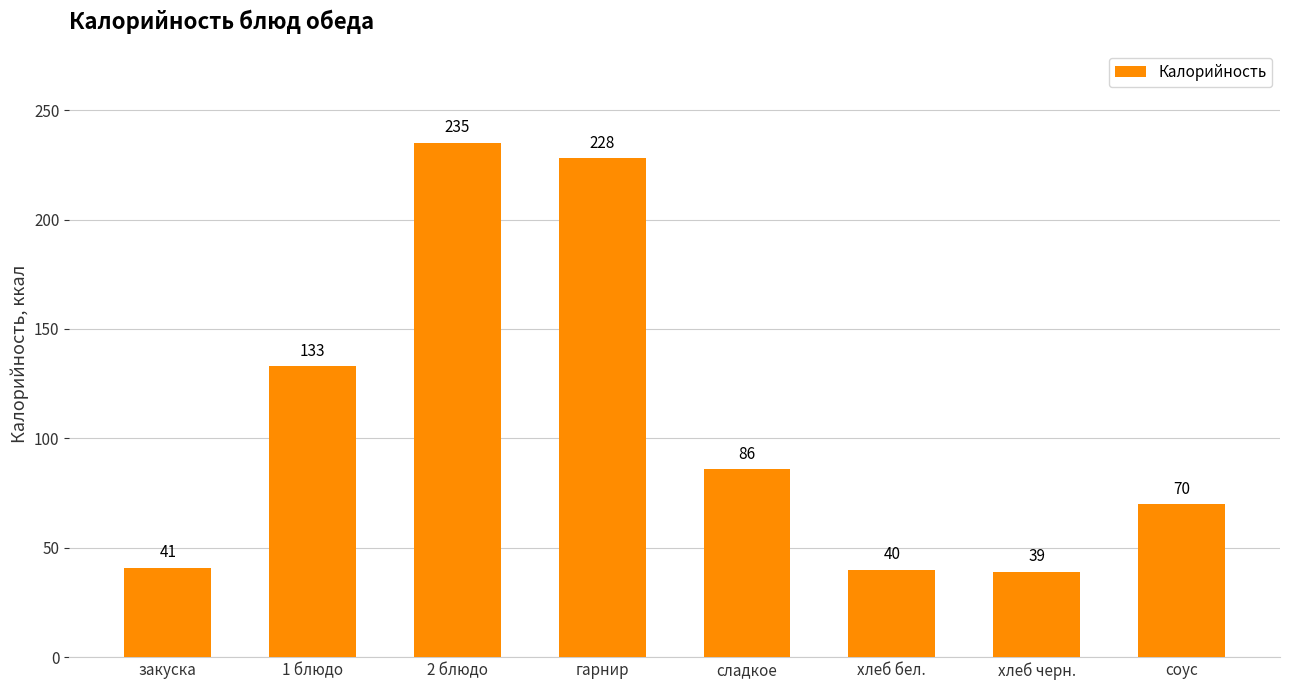

Count the number of categories in the chart.

8